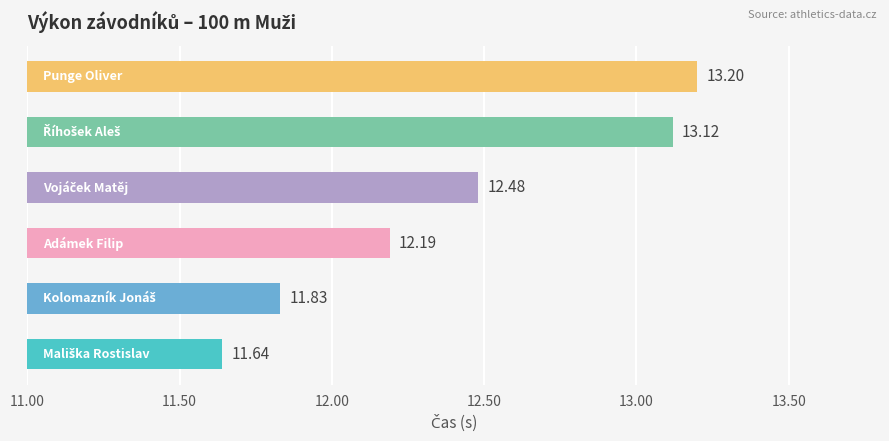

How many bars are there in total?

6